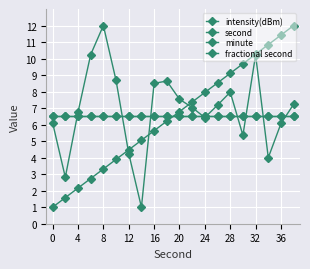

What is the value of the second point at the 20th from the left?

12.0